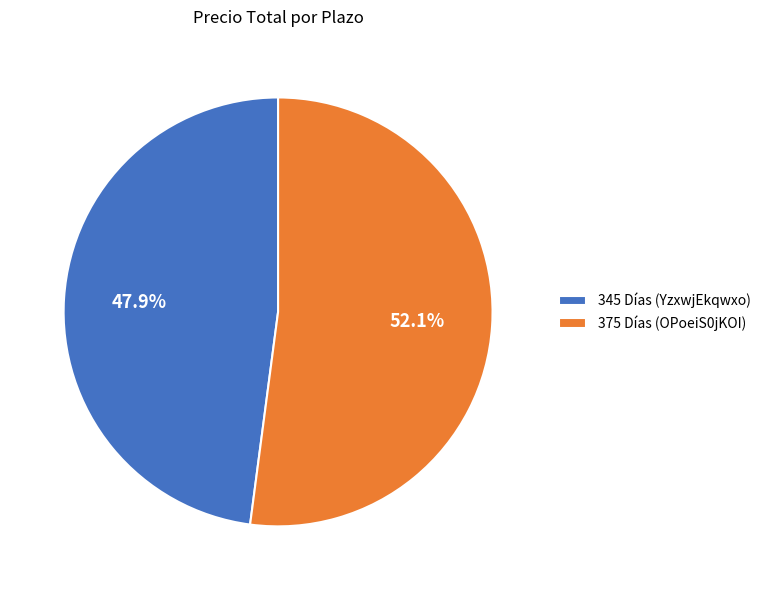

What is the largest slice in the pie chart?

375 Días (OPoeiS0jKOI)